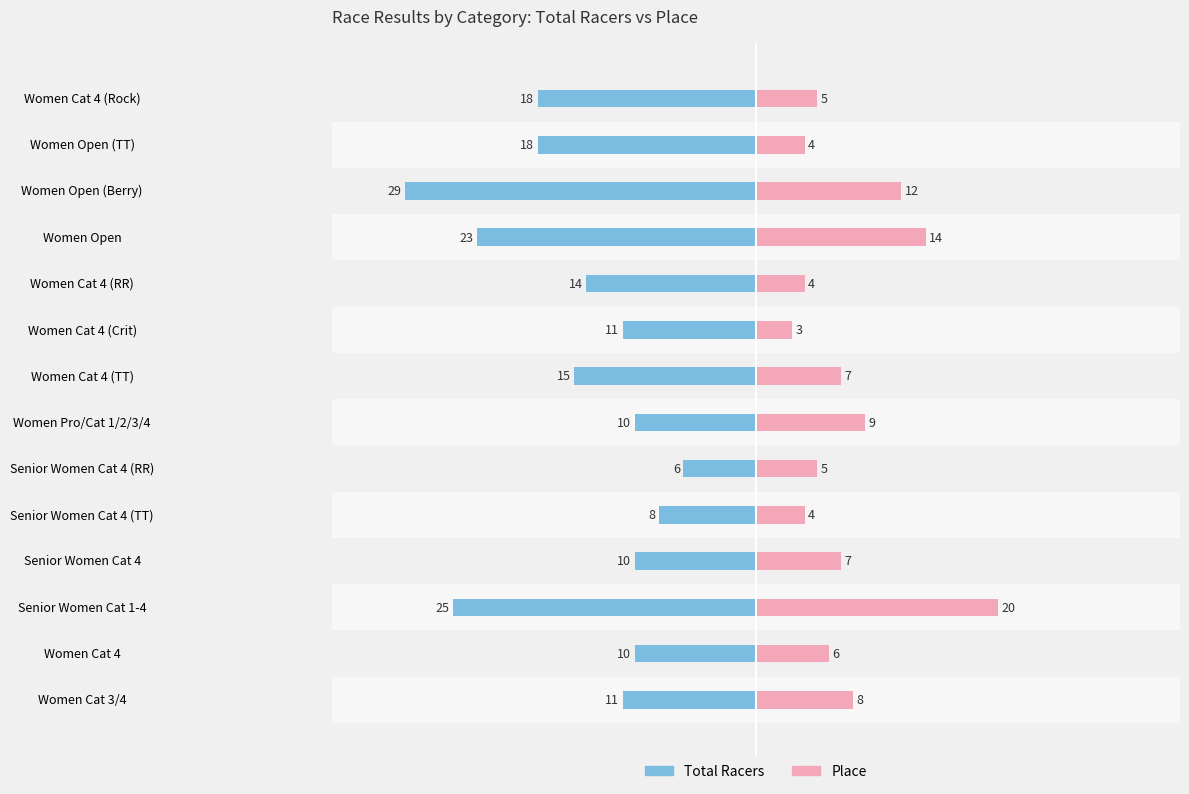

What are all the series names shown in the legend?

Total Racers, Place